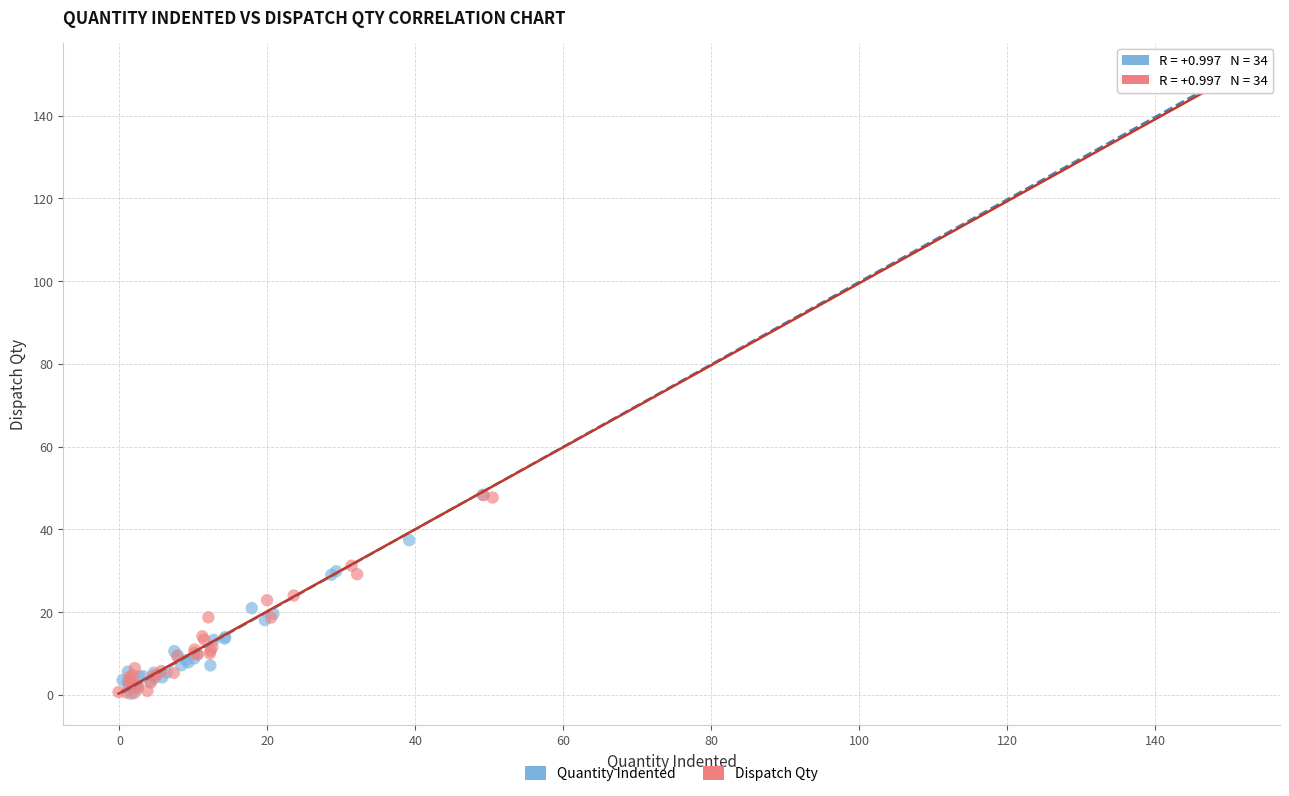

Which series has the widest spread of Y values?

Dispatch Qty